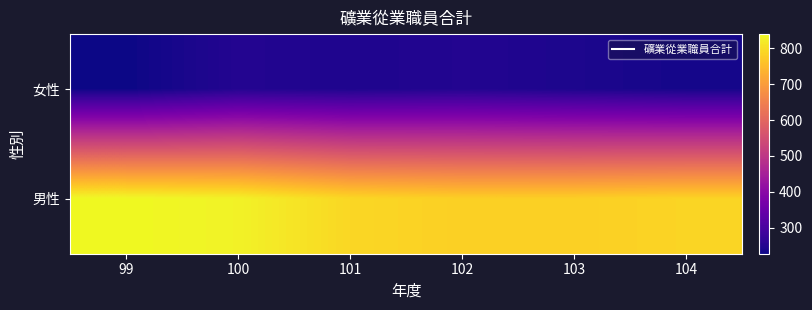

Reading left to right, list all the values displayed in this chart.

女性: 99=227	100=250	101=244	102=249	103=242	104=235
男性: 99=840	100=830	101=792	102=781	103=781	104=788